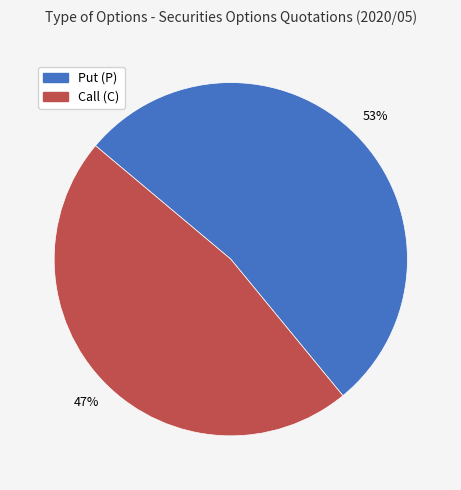

Which category accounts for the majority?

Put (P)